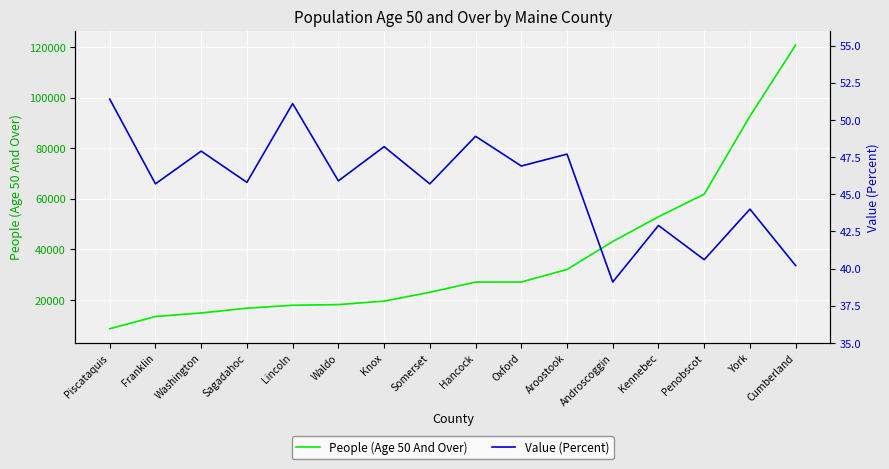

What position from the right is Knox?

10